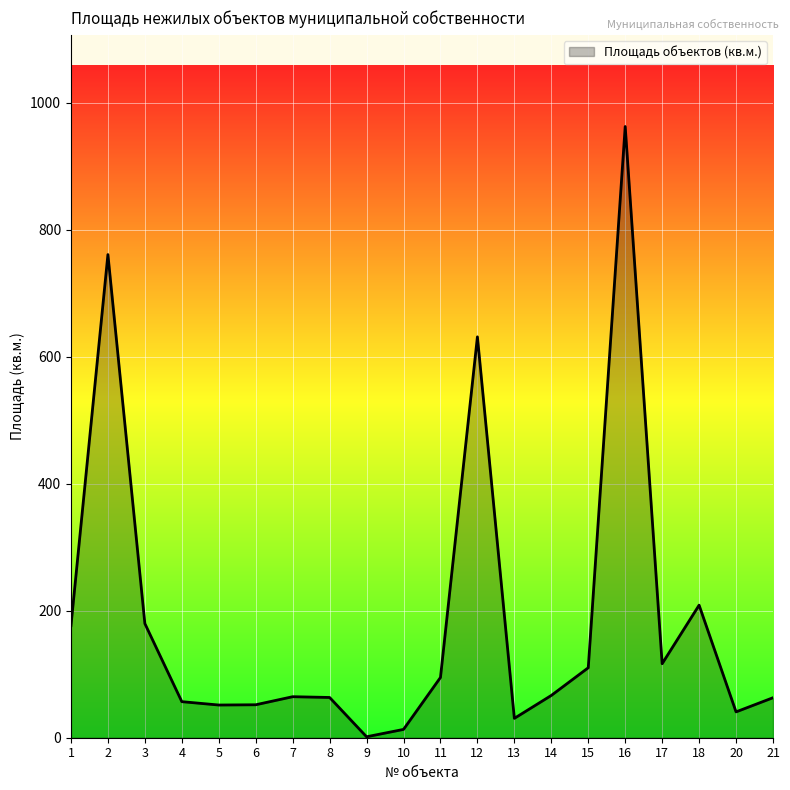

What is the difference between the values at 11 and 13?

64.4